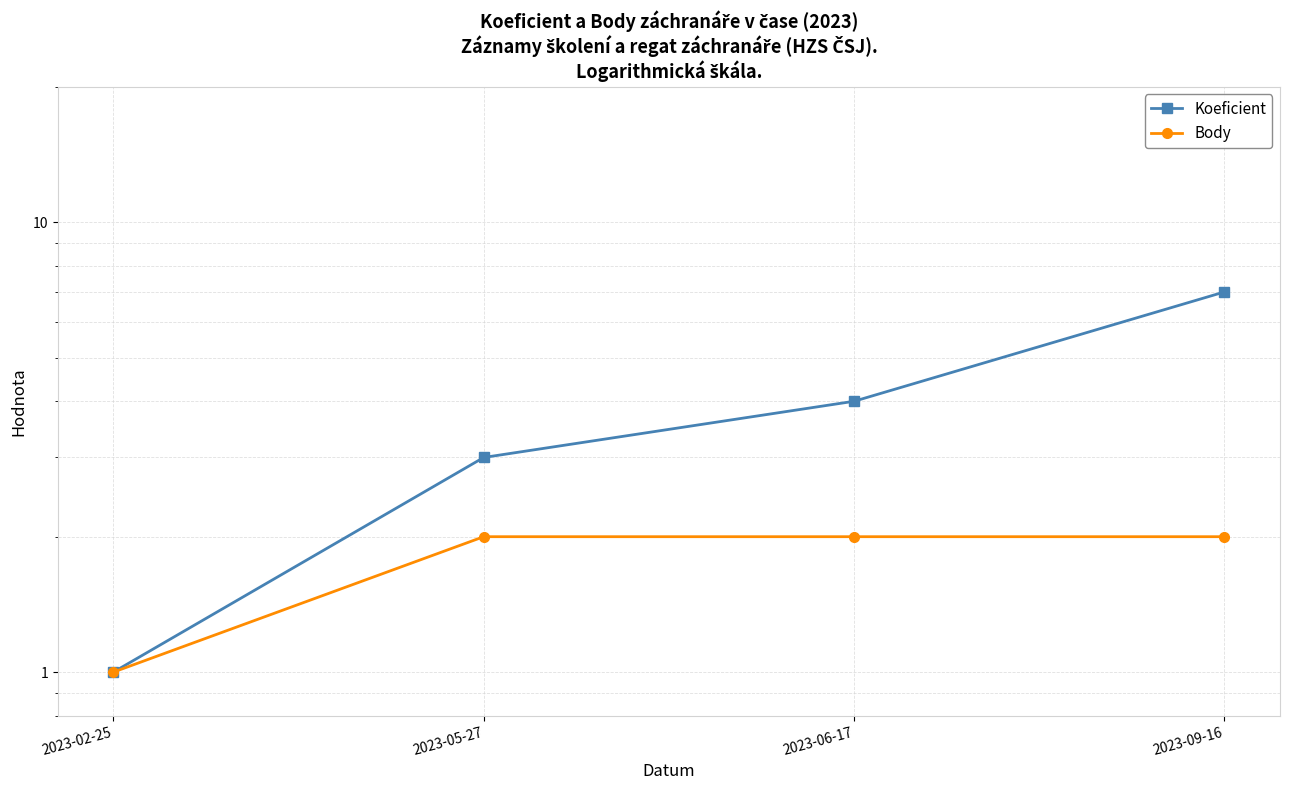

At which category is the sum across all series the highest?

2023-09-16